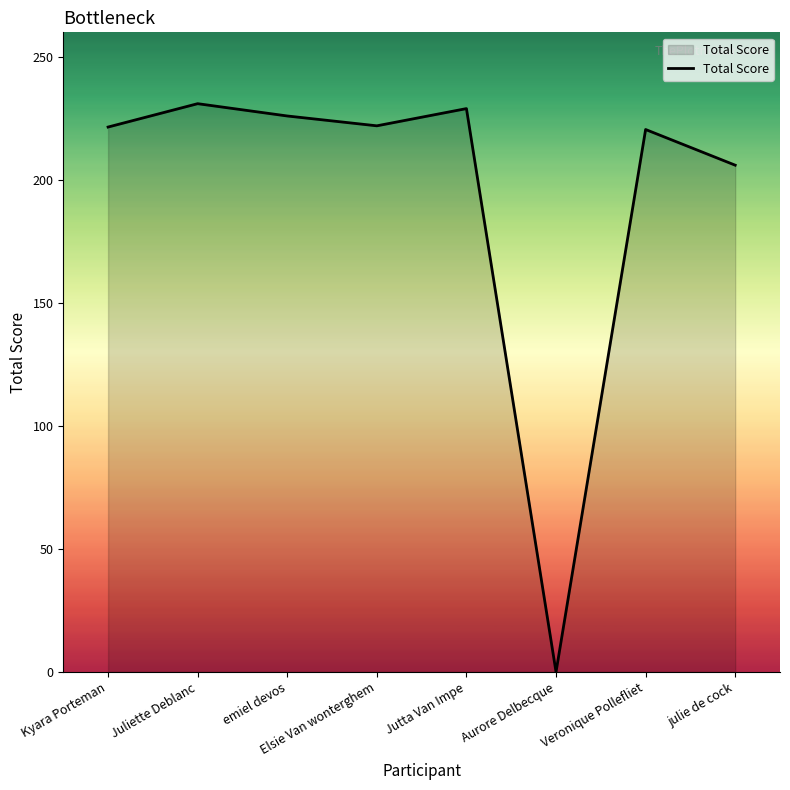

True or false: there are more than 2 points higher than both neighbors.

True